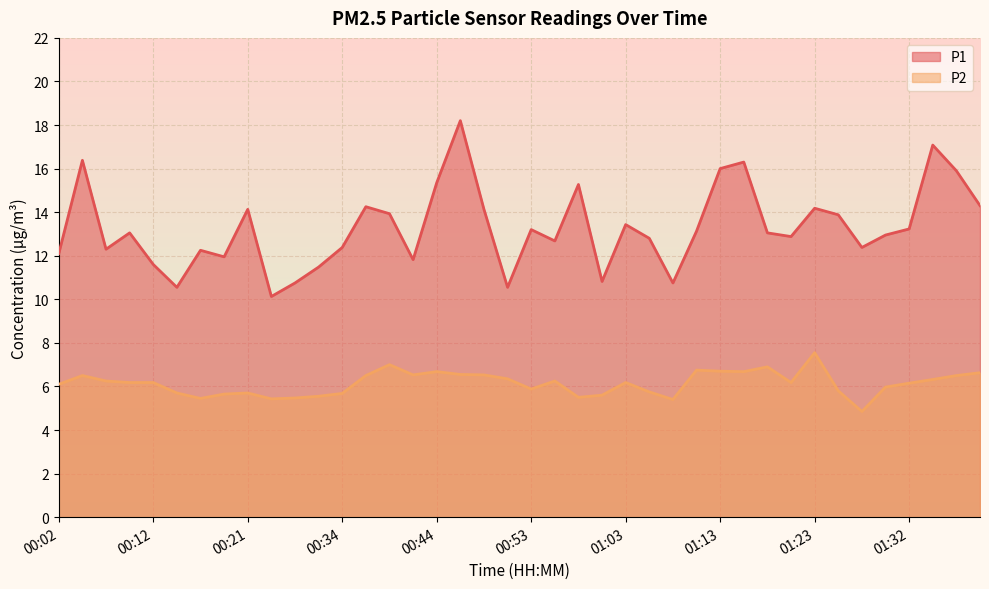

Reading left to right, what are all the values shown in this chart?

P1: 12.1	16.4	12.3	13.1	11.6	10.6	12.2	11.9	14.1	10.1	10.8	11.5	12.4	14.2	13.9	11.8	15.3	18.2	14.1	10.6	13.2	12.7	15.3	10.8	13.4	12.8	10.8	13.1	16.0	16.3	13.1	12.9	14.2	13.9	12.4	12.9	13.2	17.1	15.9	14.3
P2: 6.1	6.5	6.2	6.2	6.2	5.7	5.5	5.7	5.7	5.4	5.5	5.5	5.7	6.5	7.0	6.5	6.7	6.5	6.5	6.3	5.9	6.2	5.5	5.6	6.2	5.8	5.4	6.8	6.7	6.7	6.9	6.2	7.5	5.8	4.8	6.0	6.2	6.3	6.5	6.6